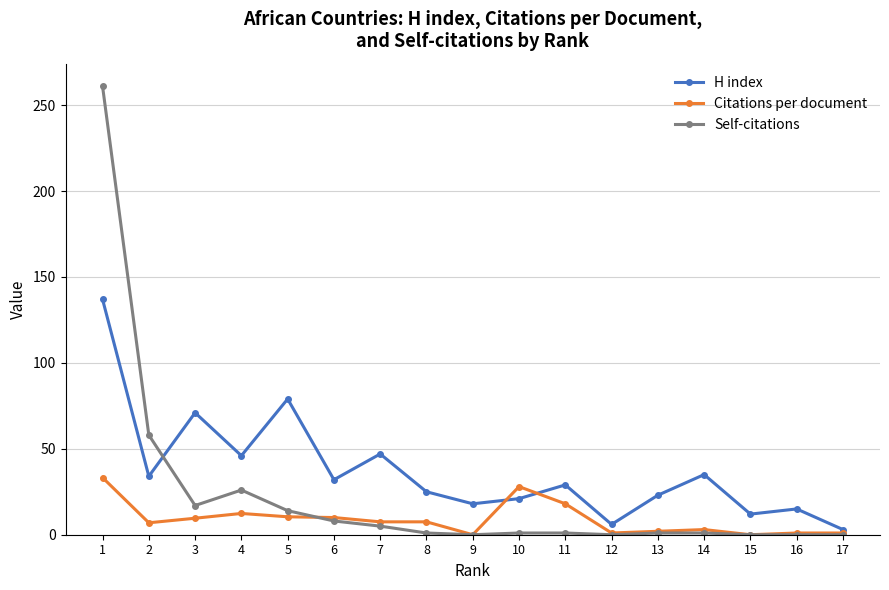

At which category does Citations per document reach its first local valley?

2